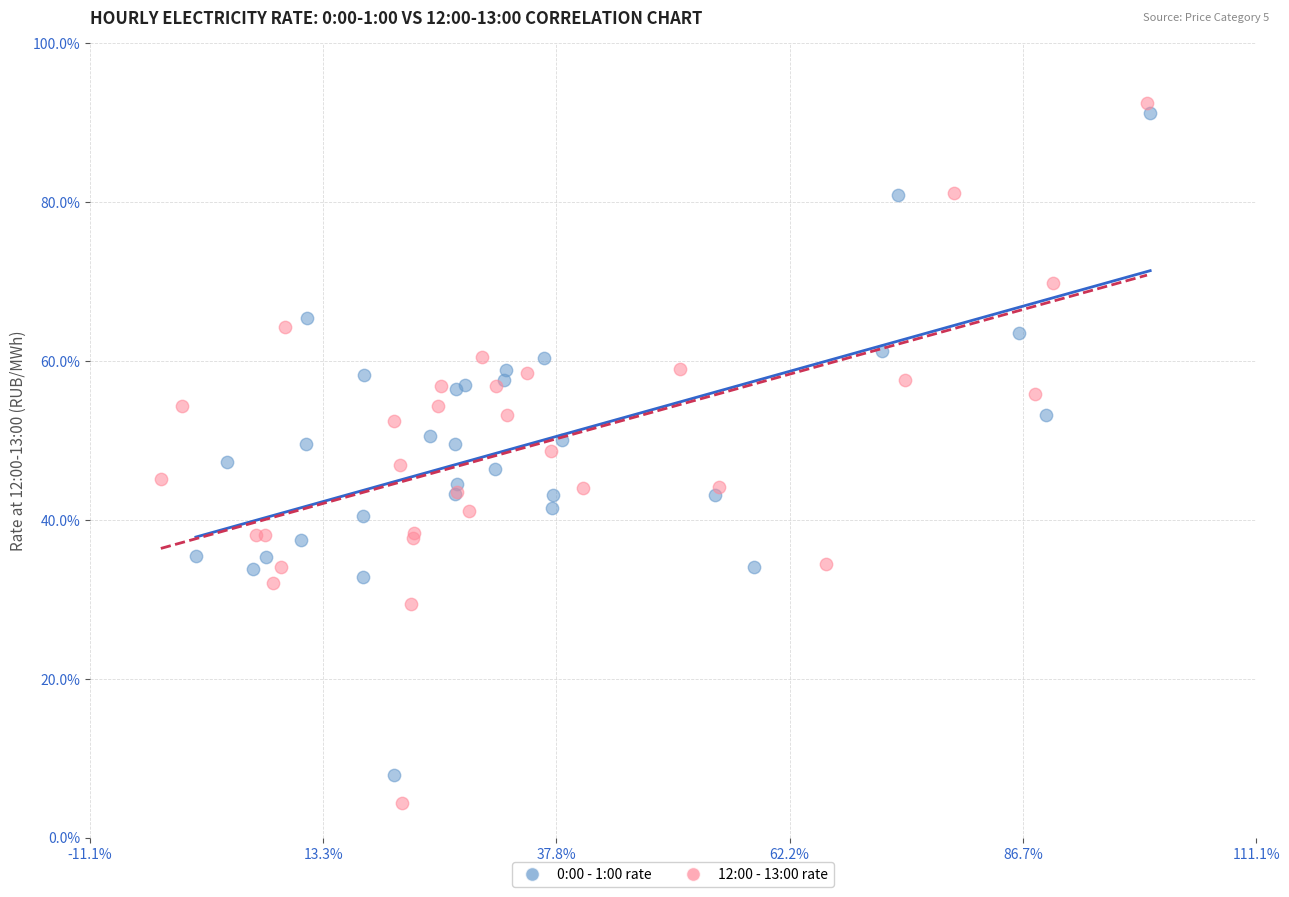

What are all the series names shown in the legend?

0:00 - 1:00 rate, 12:00 - 13:00 rate